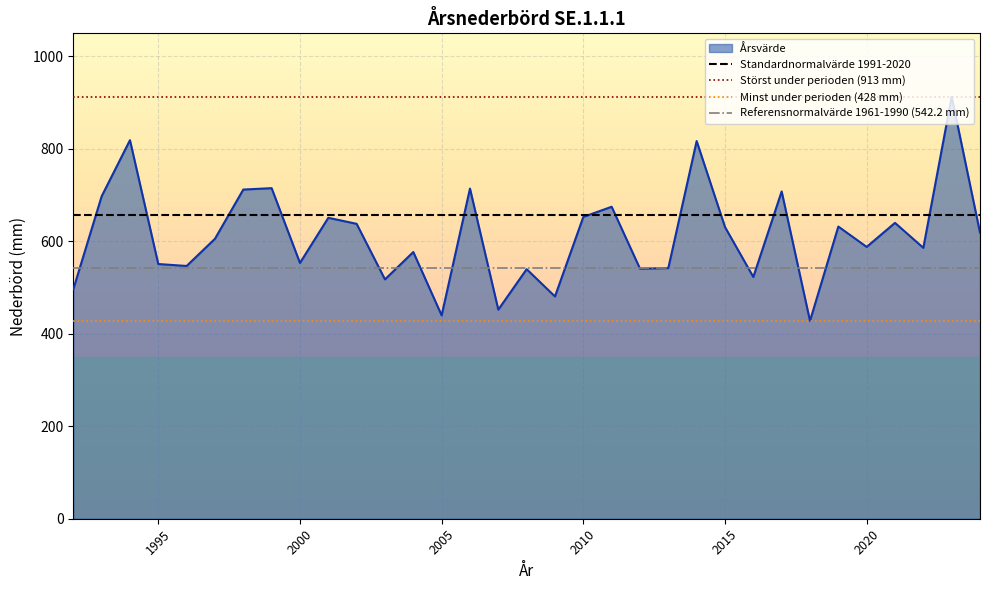

At which category does the chart reach its peak across all series?

2023